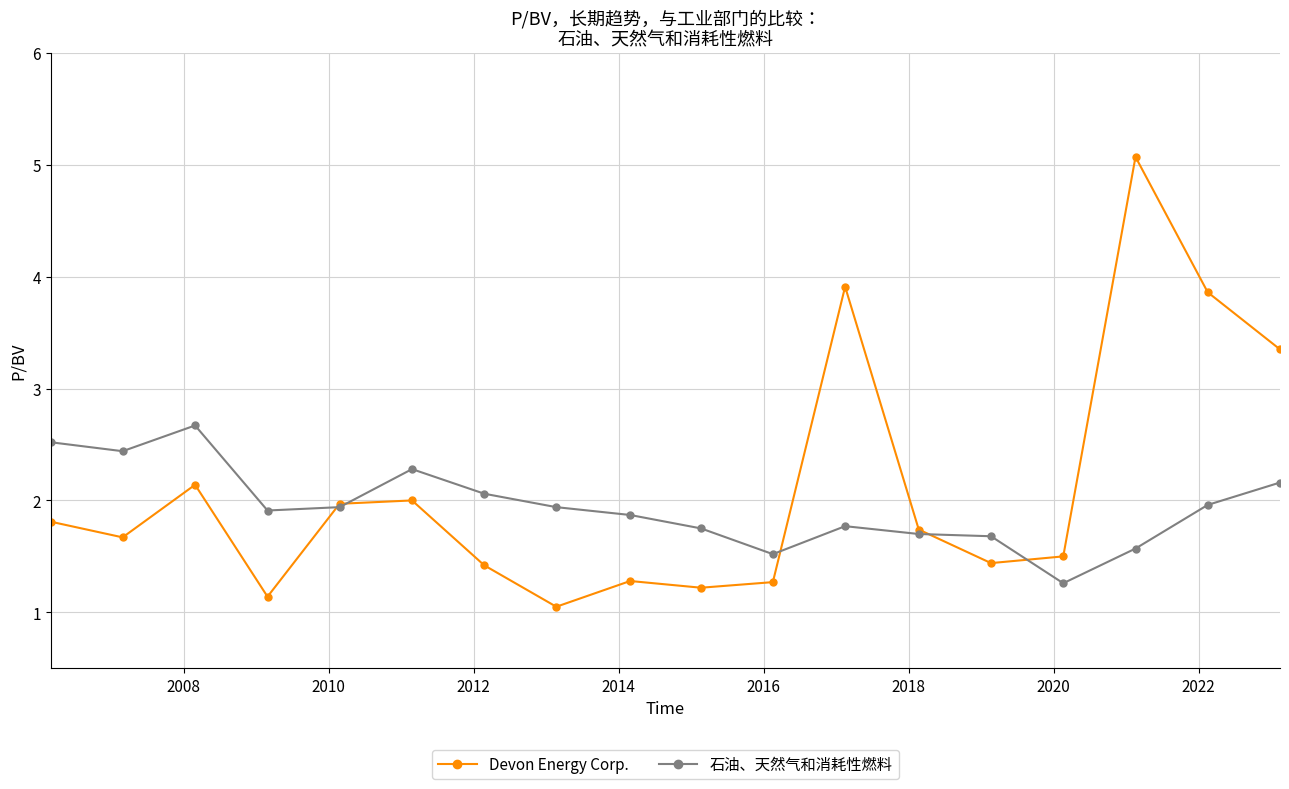

What is the maximum value for Devon Energy Corp.?

5.1